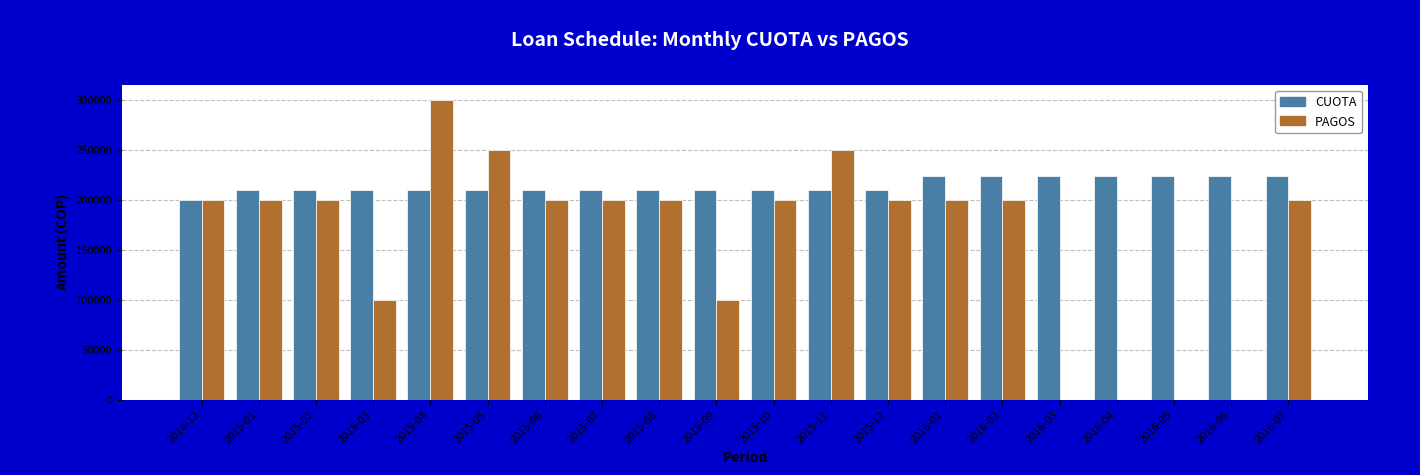

How many CUOTA values are between 209200 and 223844?

19